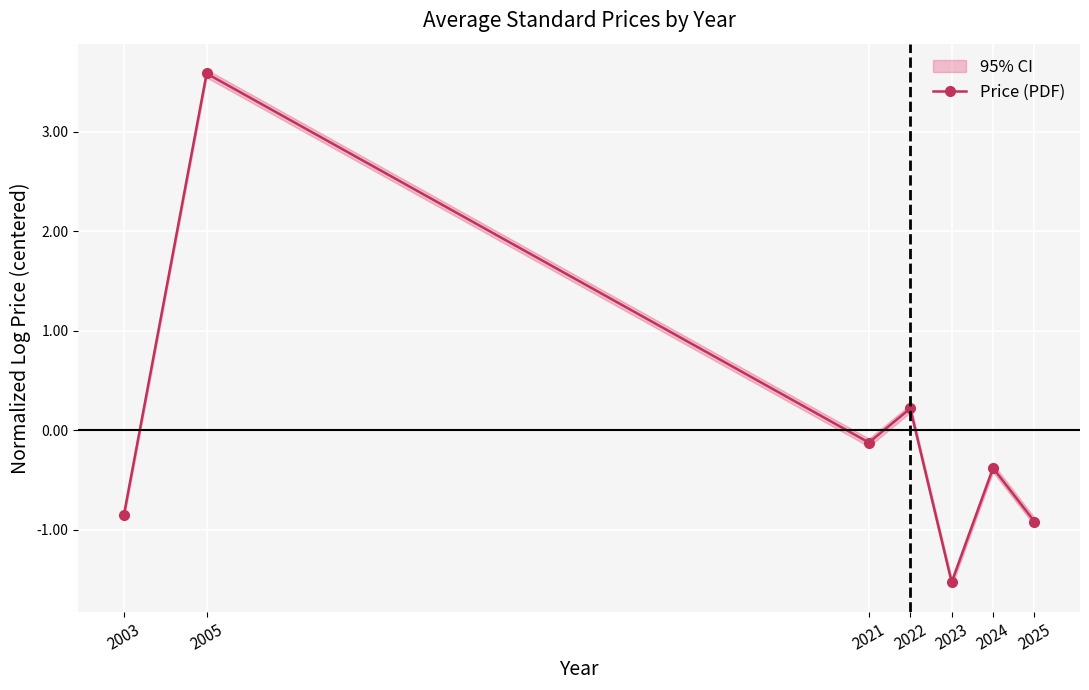

Reading left to right, extract all data points from this chart.

-0.9	3.6	-0.1	0.2	-1.5	-0.4	-0.9